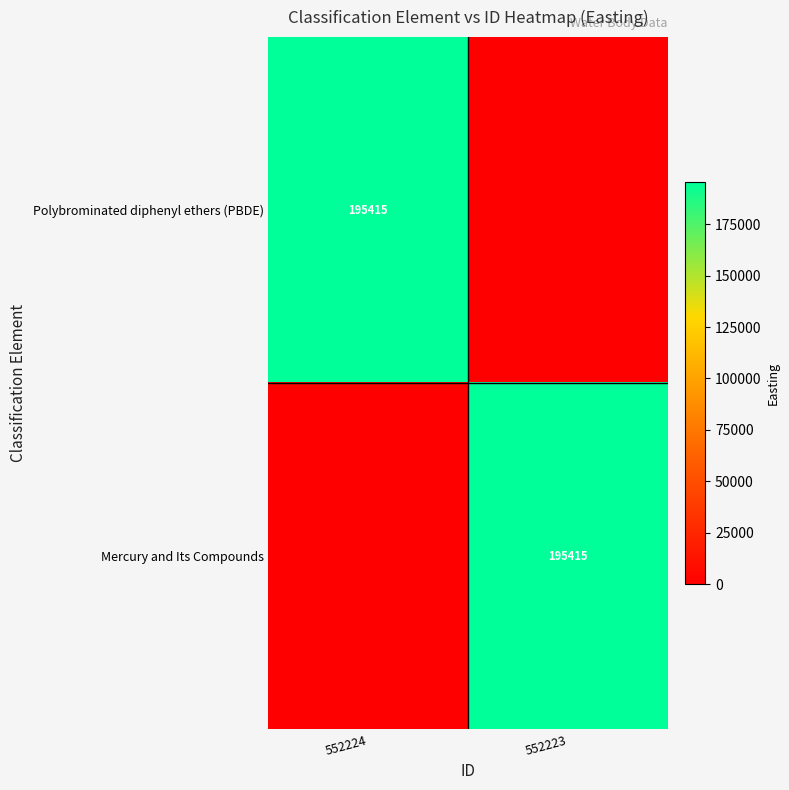

The Polybrominated diphenyl ethers (PBDE) series shows 332703 at 552224. True or false?

False